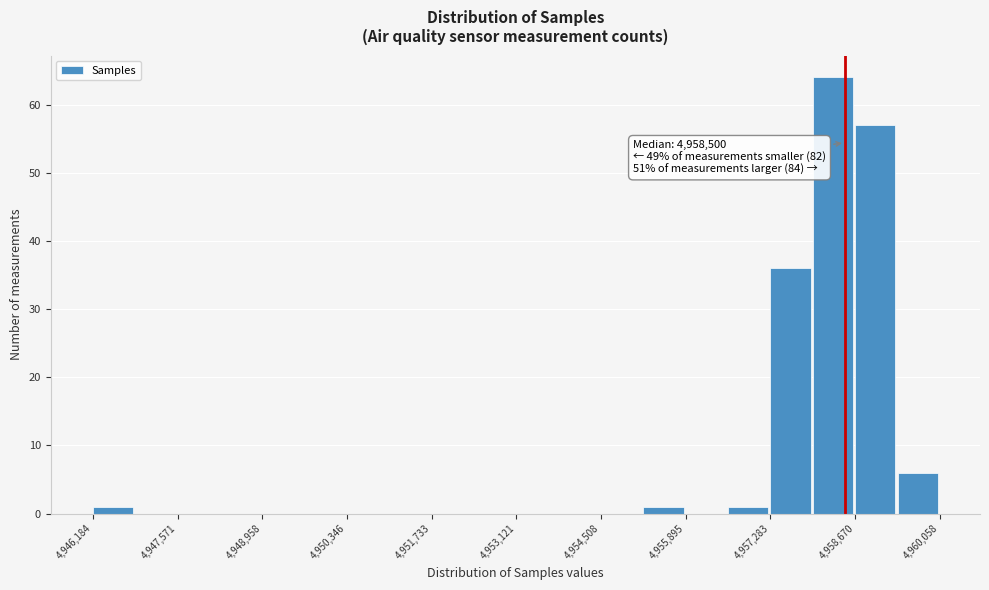

Around what value on the x-axis is the tallest bar? Give the approximate position of its centre, as read against the axis.

4958400